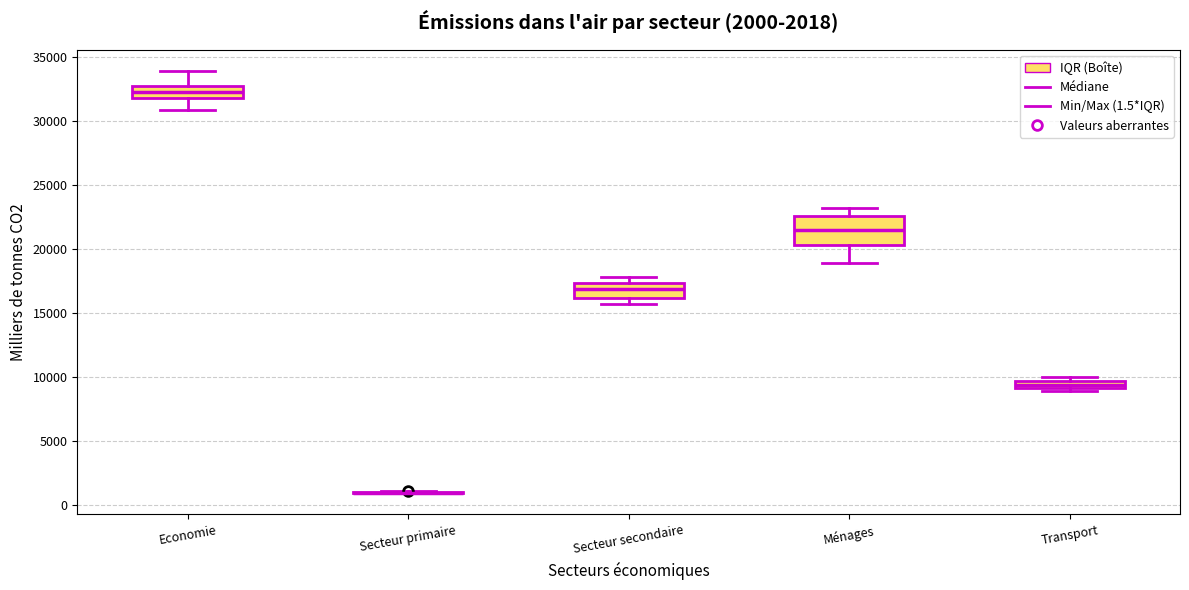

Comparing the boxes themselves (not the whiskers), which one is the tallest?

Ménages